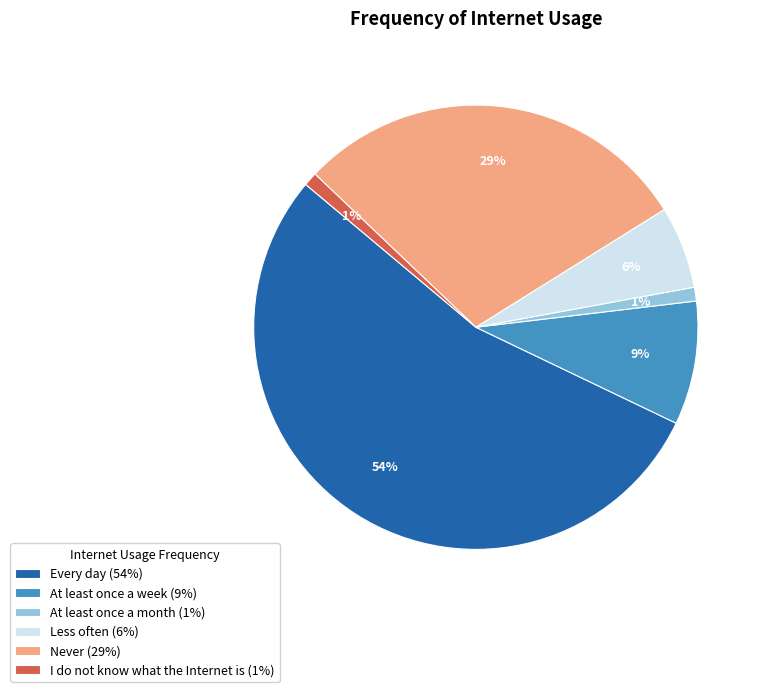

What is the largest slice in the pie chart?

Every day (54%)